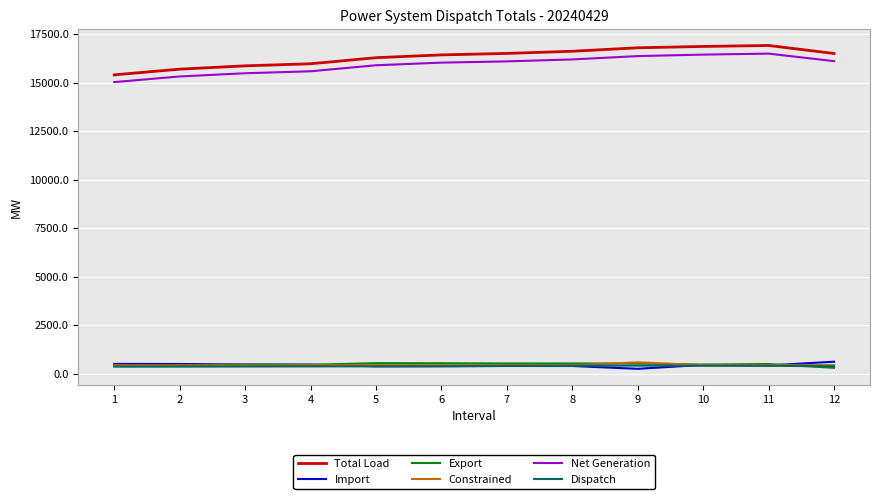

Is the value of Import at 5 greater than the value of Export at 6?

No